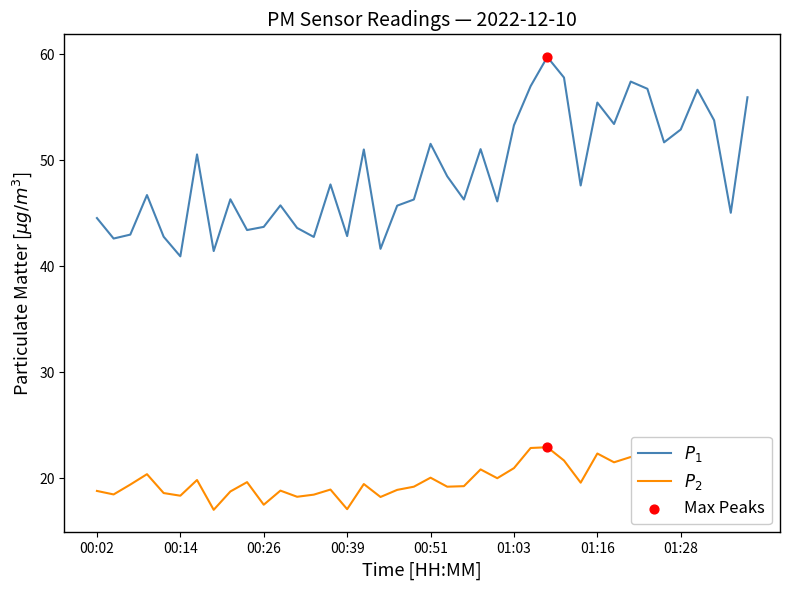

What is the maximum value shown in the chart?

59.7